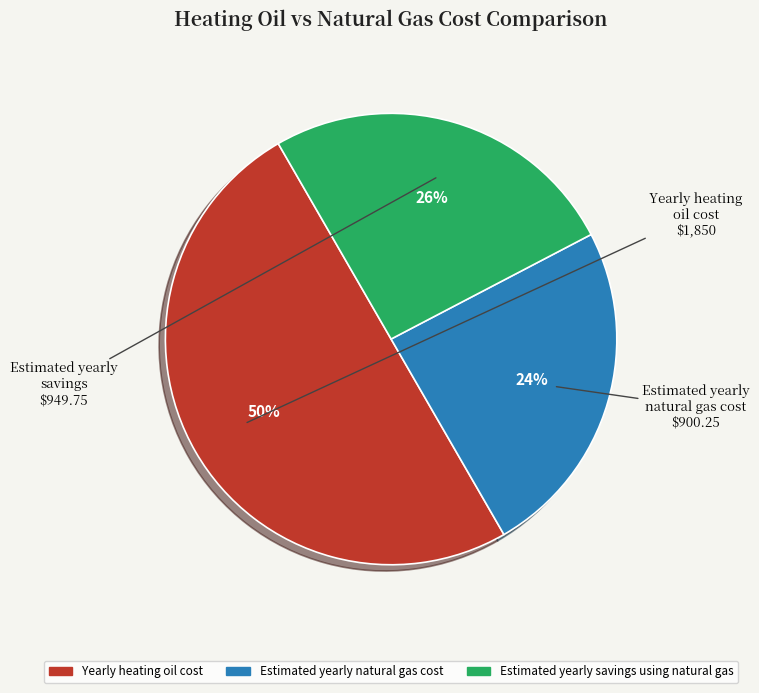

Approximately how many times larger is the value at Estimated yearly natural gas cost compared to Estimated yearly savings using natural gas?

0.9